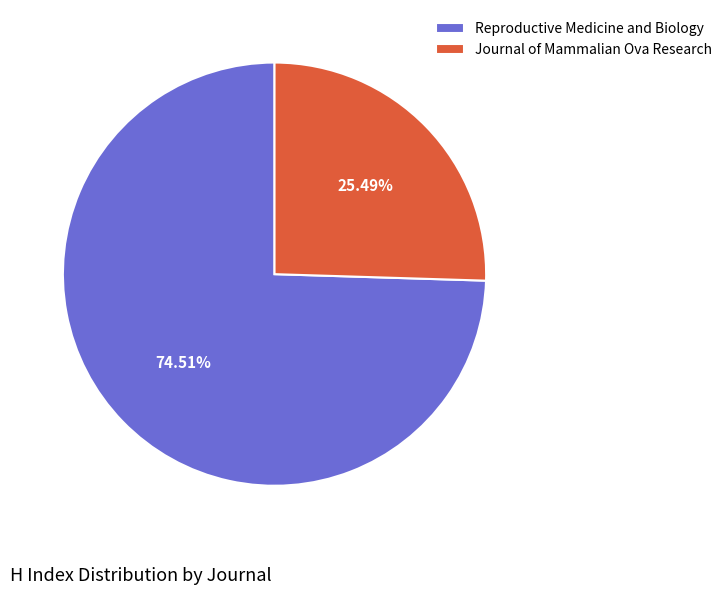

Which category has the smallest portion of the pie?

Journal of Mammalian Ova Research